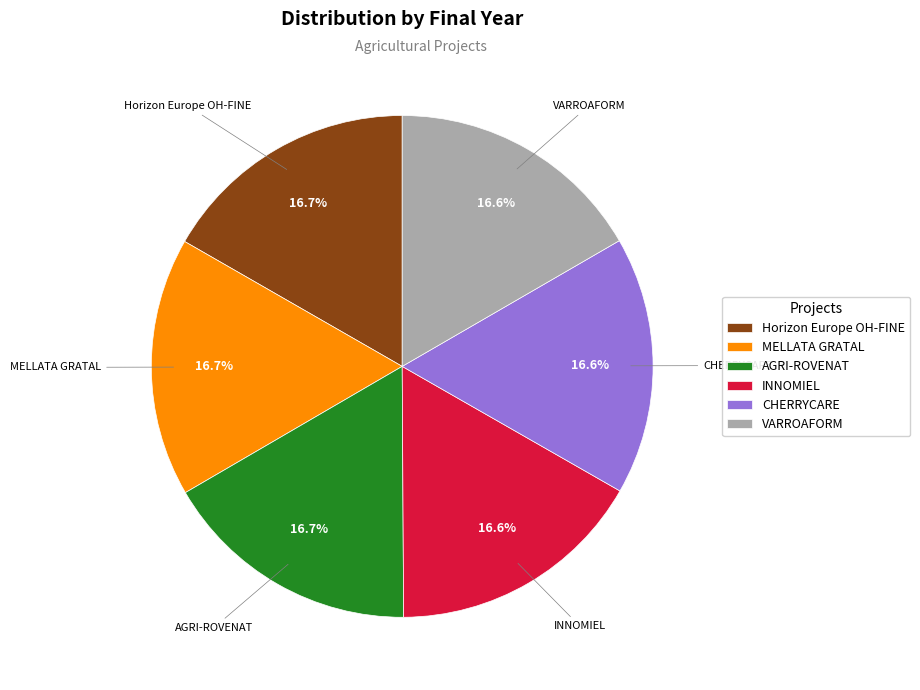

What percentage is the MELLATA GRATAL slice, to the nearest percent?

17%